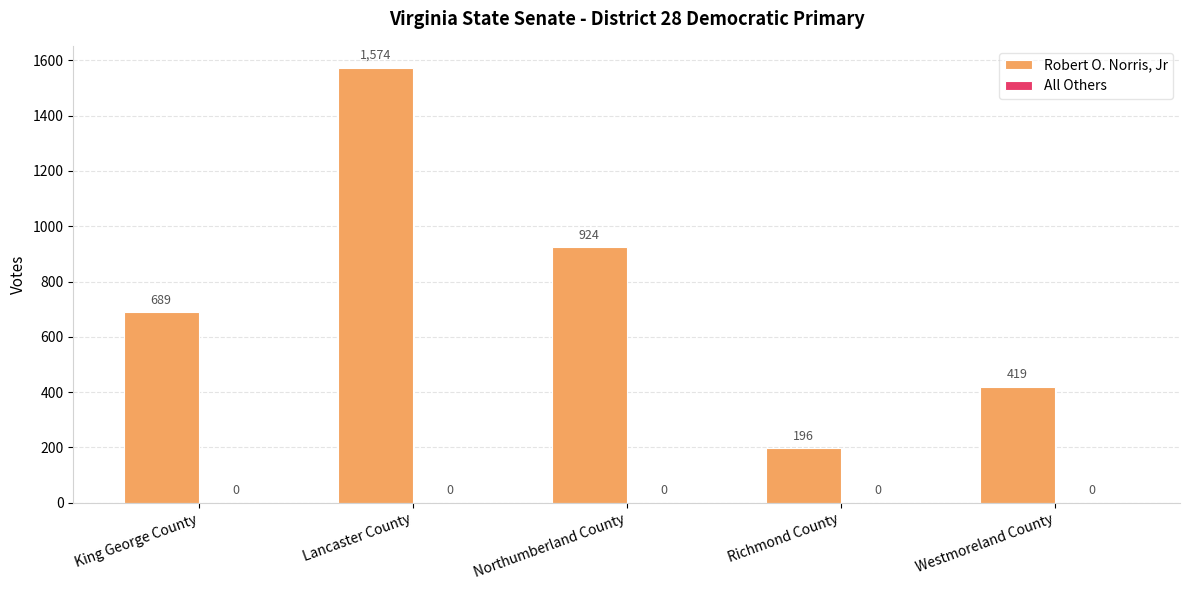

How many values are between 419 and 924?

3